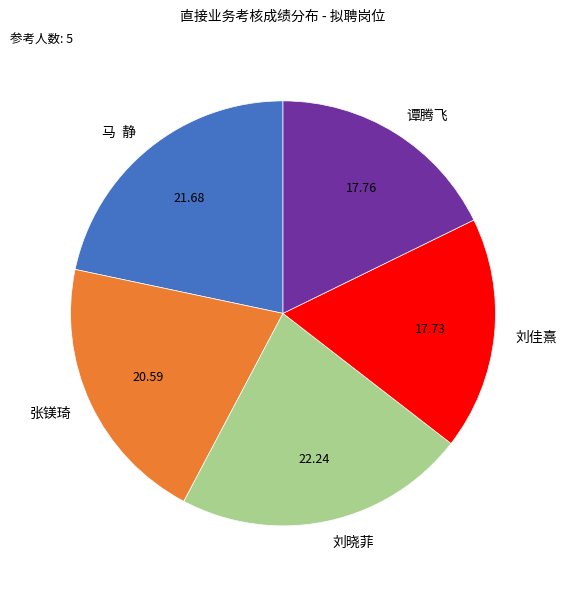

What is the ratio of the value at 张镁琦 to the value at 谭腾飞?

1.2